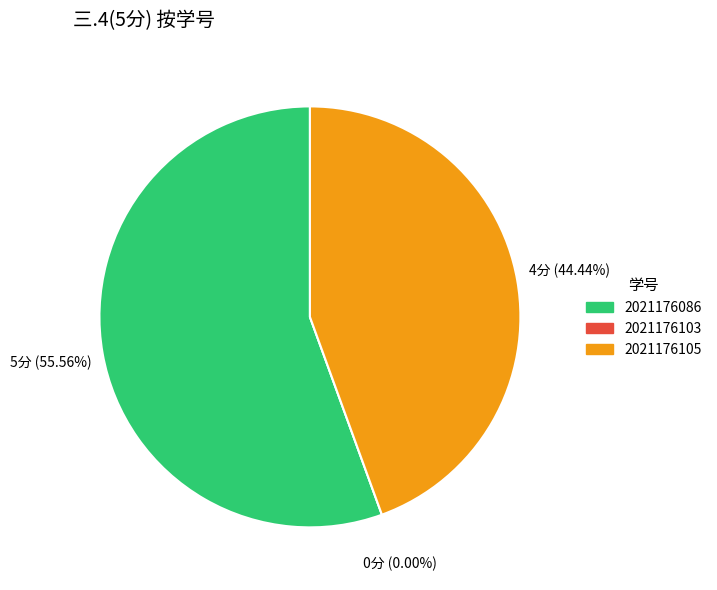

What is the change in value from 2021176086 to 2021176105?

-1